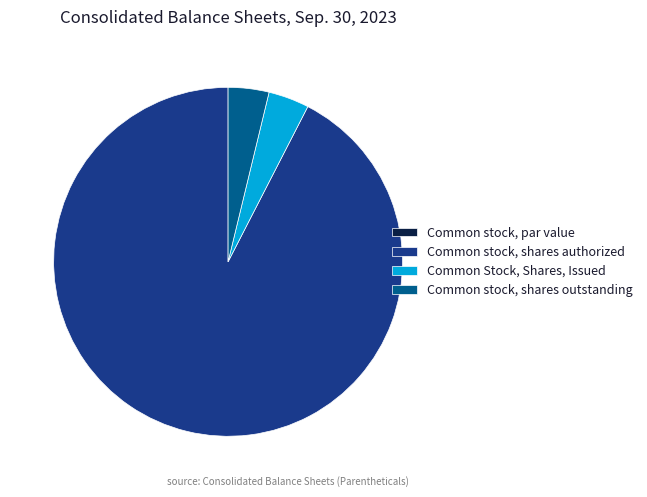

Approximately how many times larger is the value at Common Stock, Shares, Issued compared to Common stock, shares outstanding?

1.0